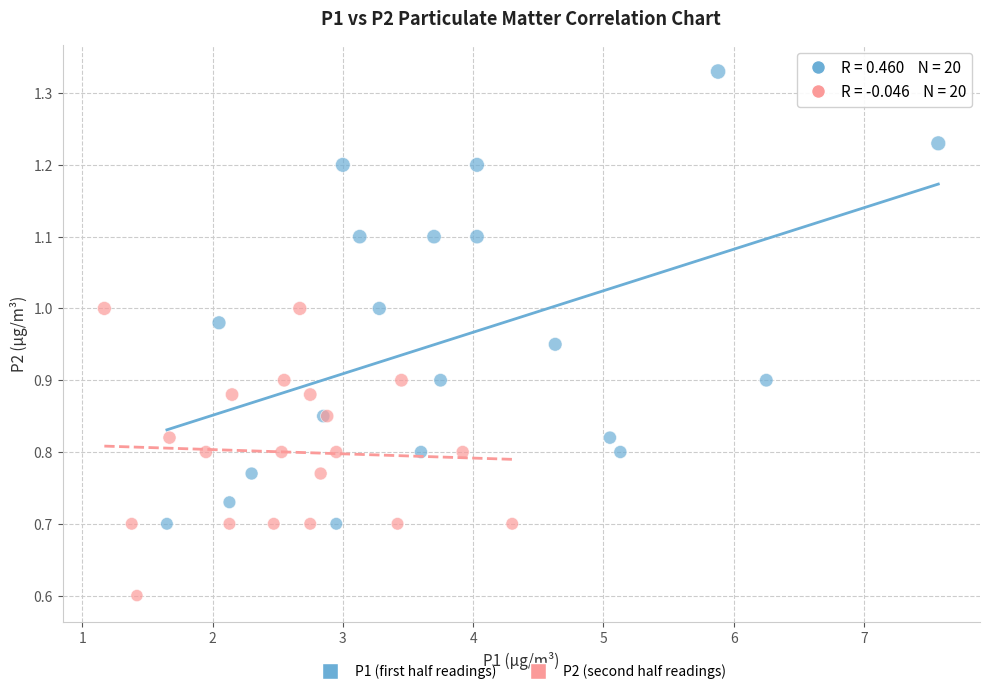

Which series reaches the maximum Y coordinate?

P1 (first half readings)